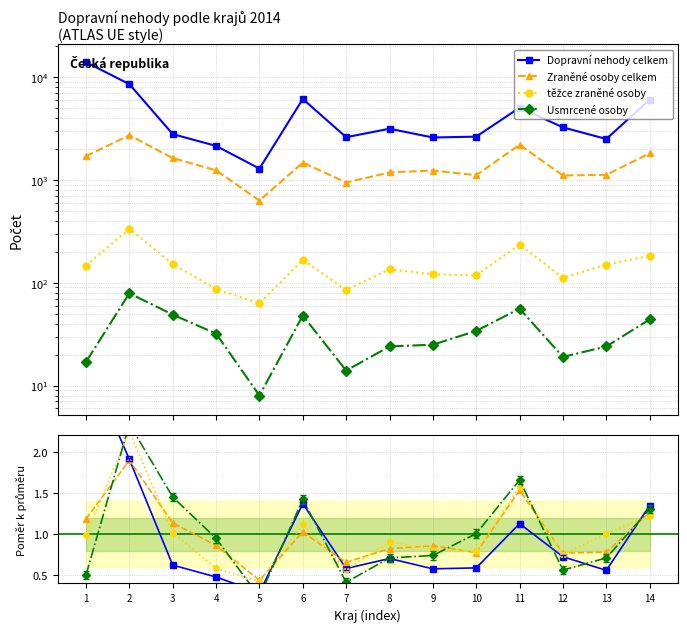

At which category does the chart reach its minimum across all series?

5